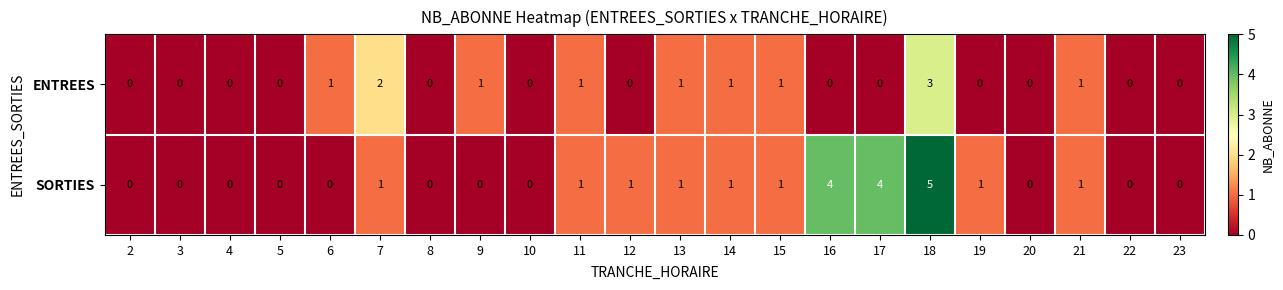

How many data points in SORTIES are less than 1?

11